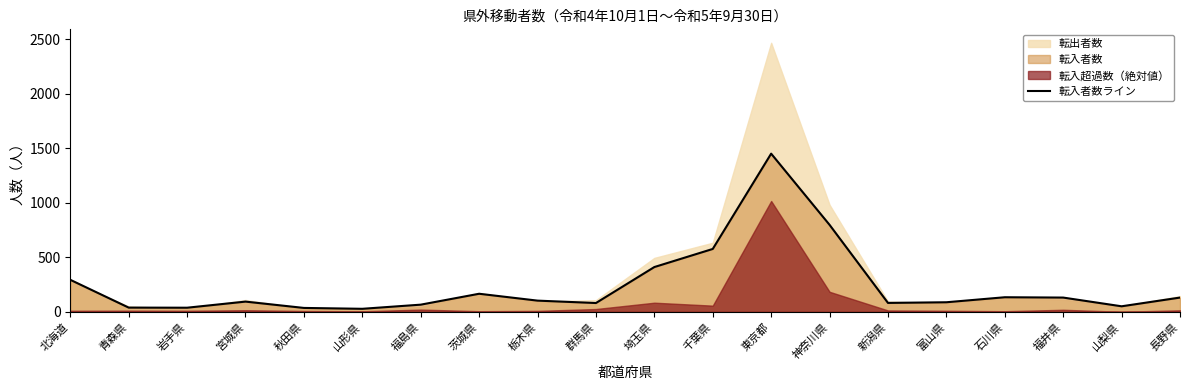

What is the difference between the maximum and second lowest values?

1415